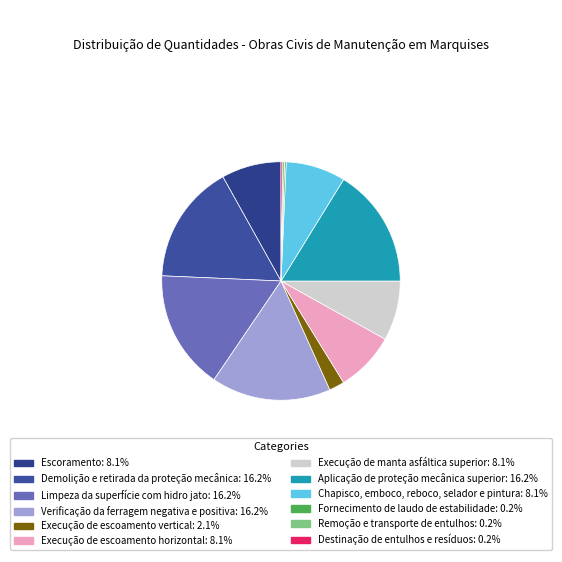

Combined, do Verificação da ferragem negativa e positiva and Limpeza da superfície com hidro jato account for over 50%?

No